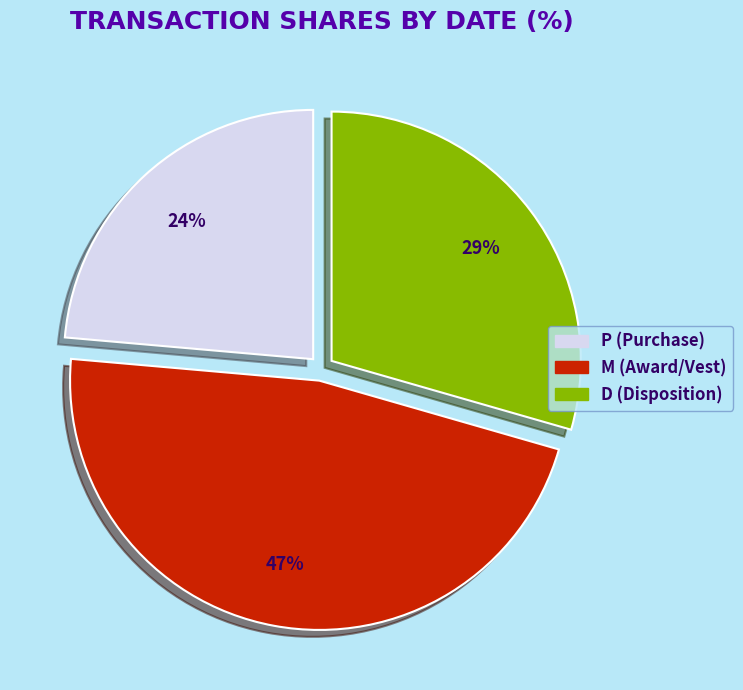

To the nearest percent, what is the average slice percentage?

33%